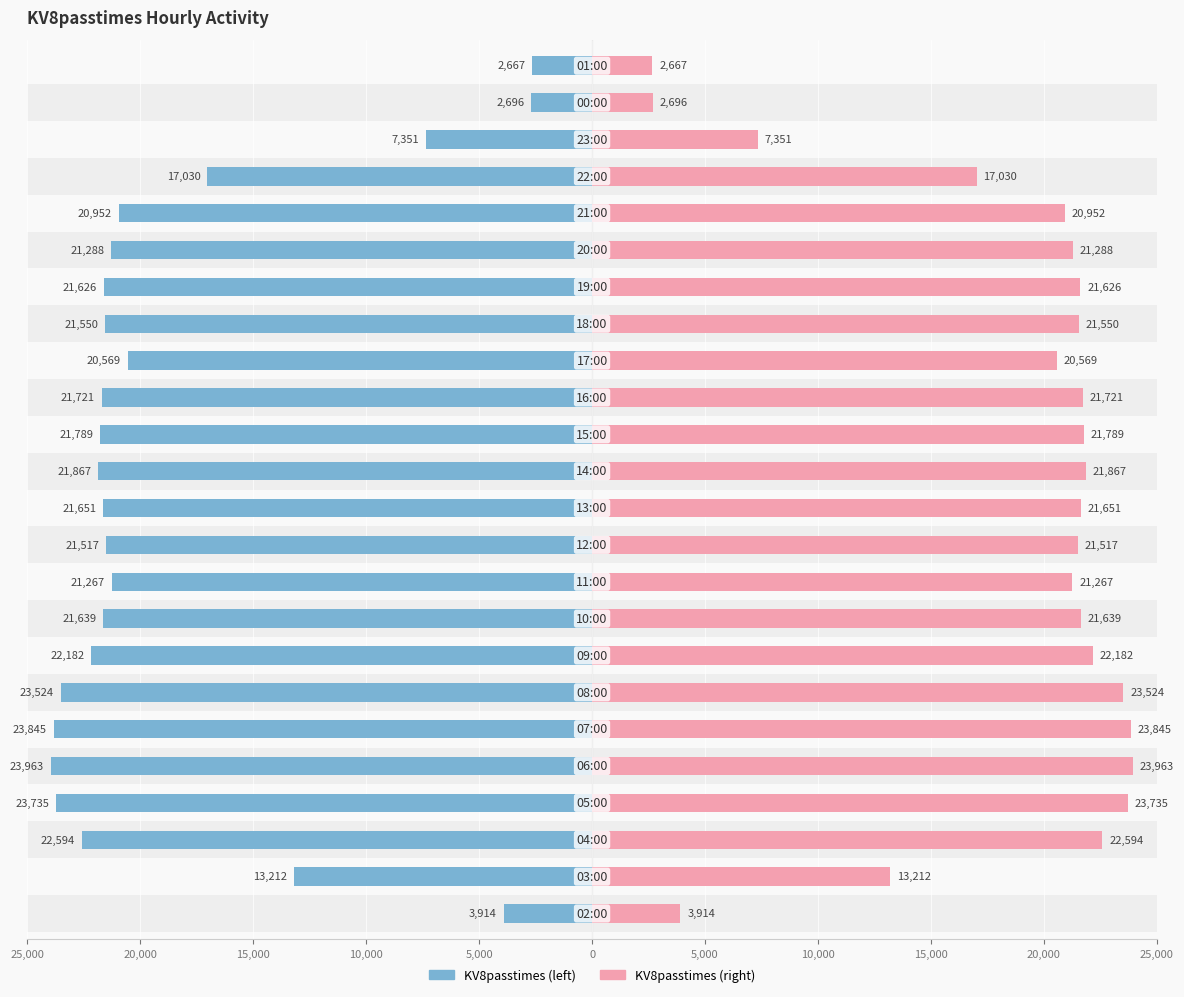

How many data points in KV8passtimes (right) are above 21626?

11